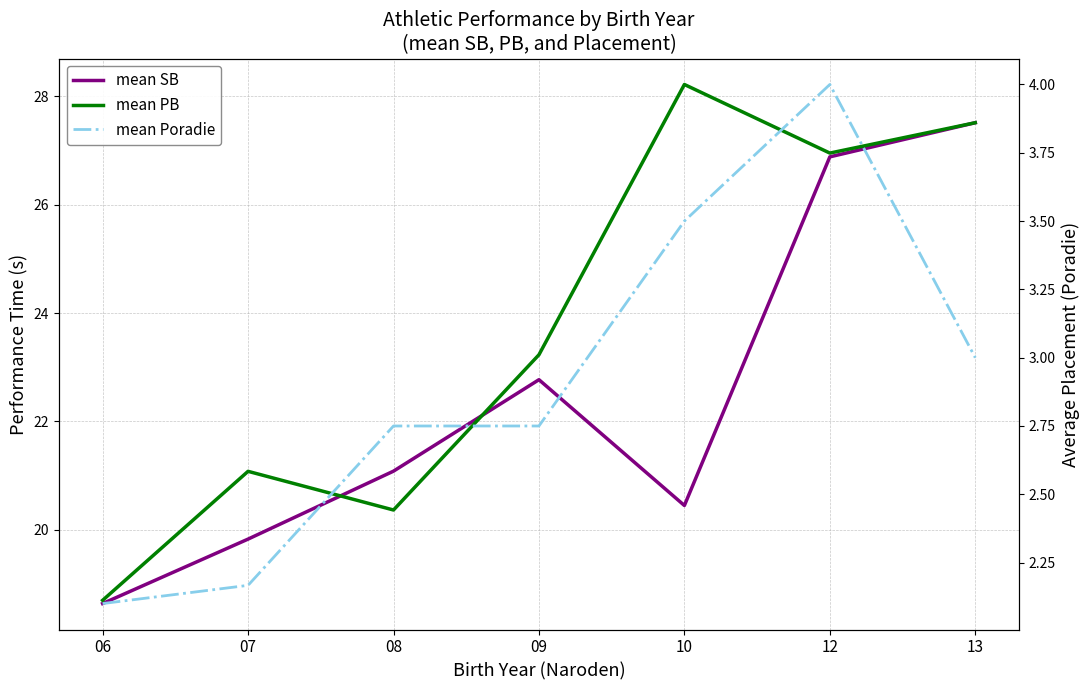

List the series in order of their peak value, lowest first.

mean Poradie, mean SB, mean PB